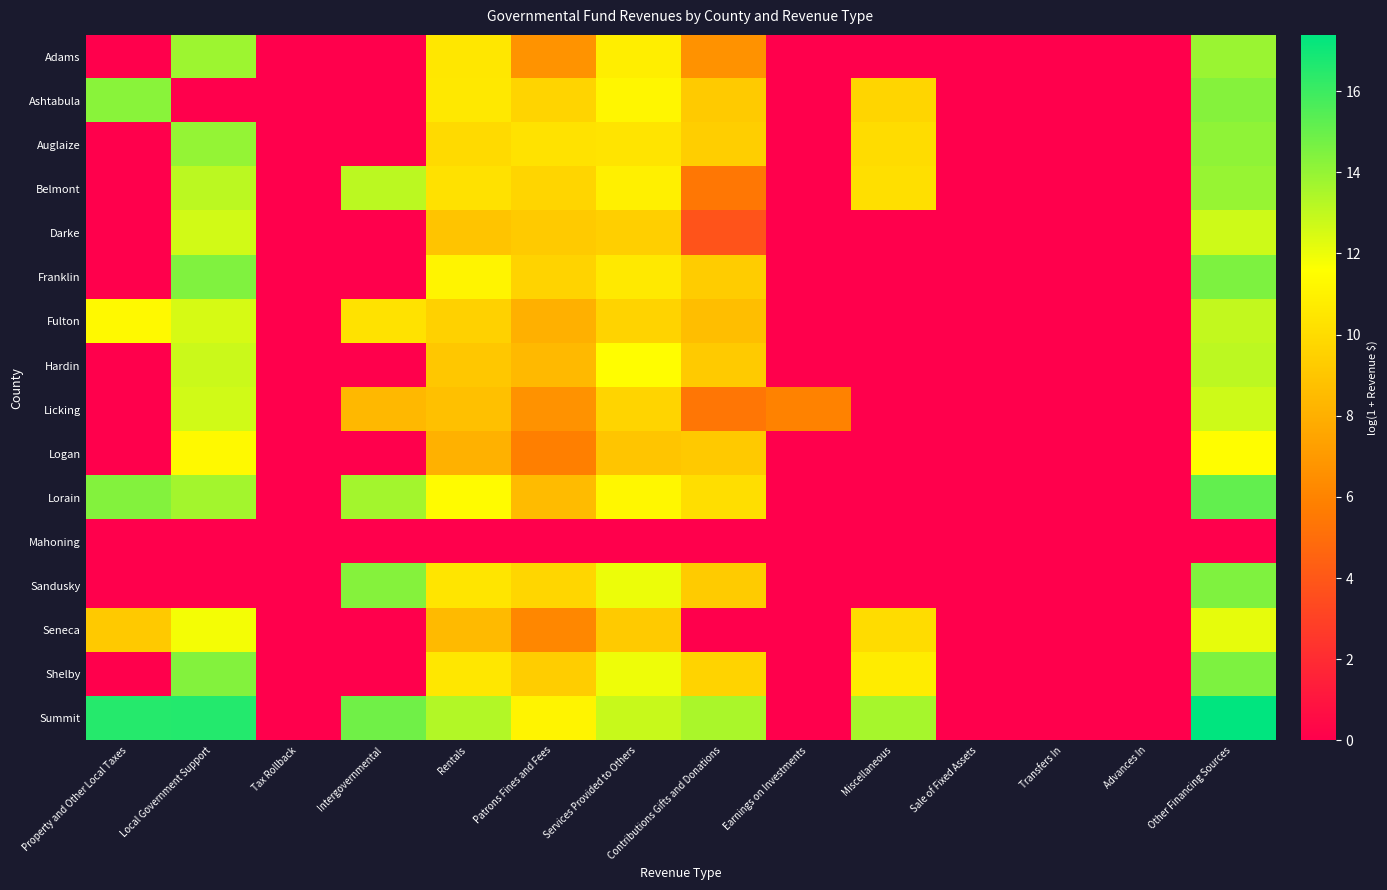

At which category is the sum across all series the highest?

Other Financing Sources